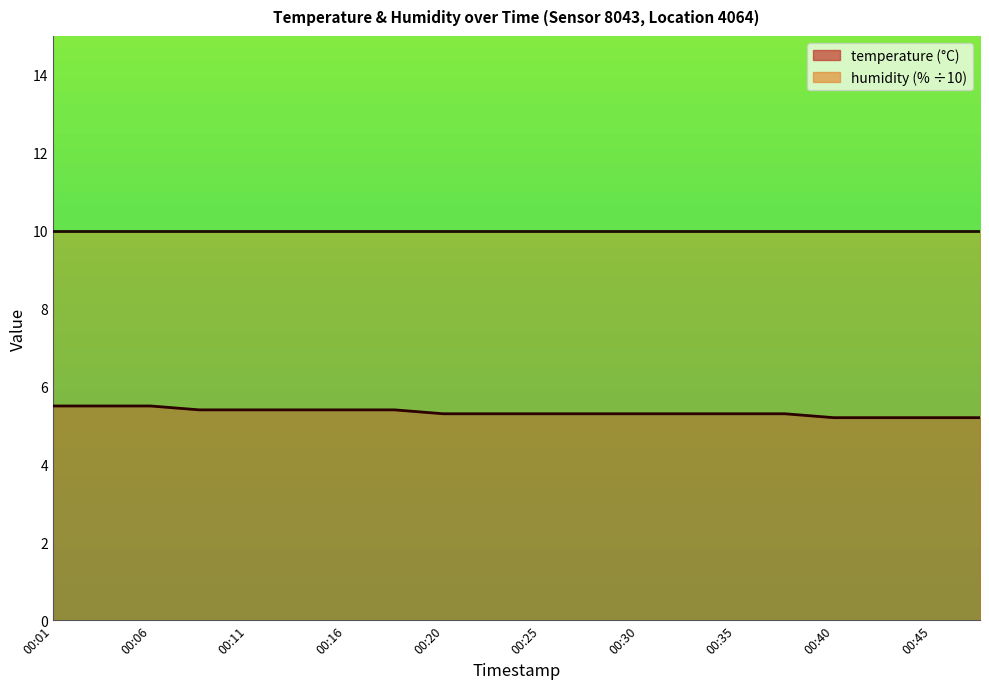

Reading right to left, list all the values displayed in this chart.

00:47=5.2	00:45=5.2	00:42=5.2	00:40=5.2	00:38=5.3	00:35=5.3	00:33=5.3	00:30=5.3	00:28=5.3	00:25=5.3	00:23=5.3	00:20=5.3	00:18=5.4	00:16=5.4	00:13=5.4	00:11=5.4	00:08=5.4	00:06=5.5	00:03=5.5	00:01=5.5